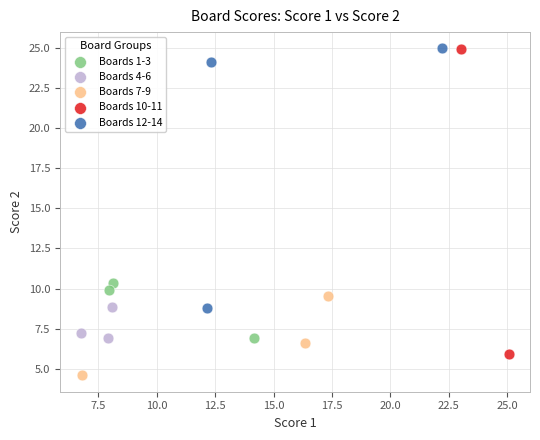

What are all the series names shown in the legend?

Boards 1-3, Boards 4-6, Boards 7-9, Boards 10-11, Boards 12-14